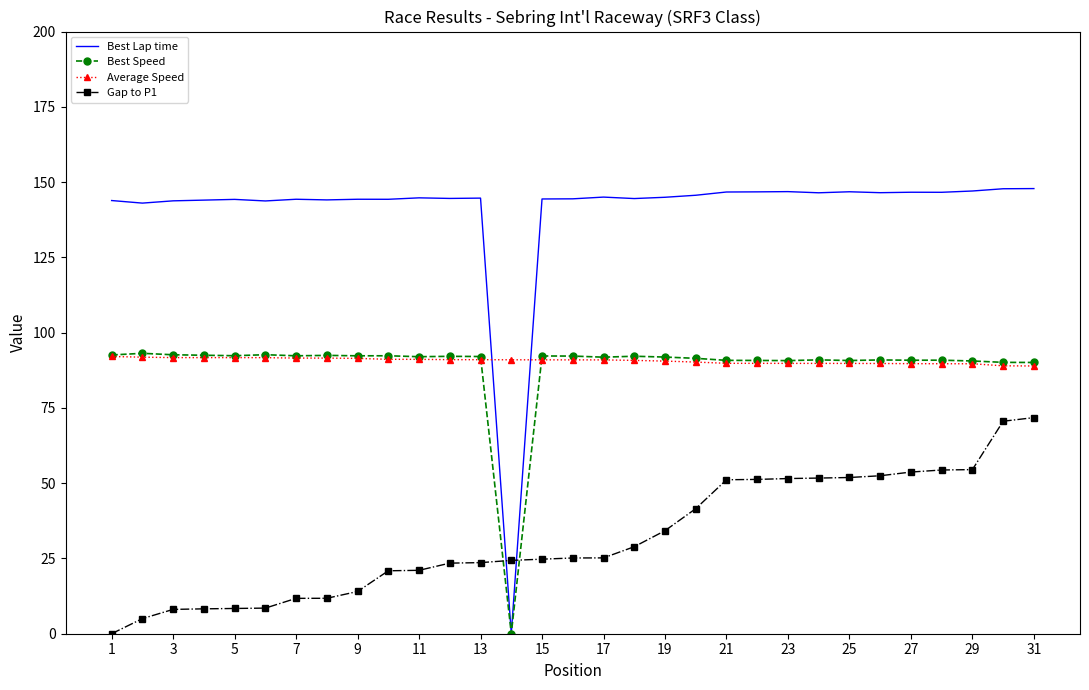

Which series has the largest range (max minus min)?

Best Lap time